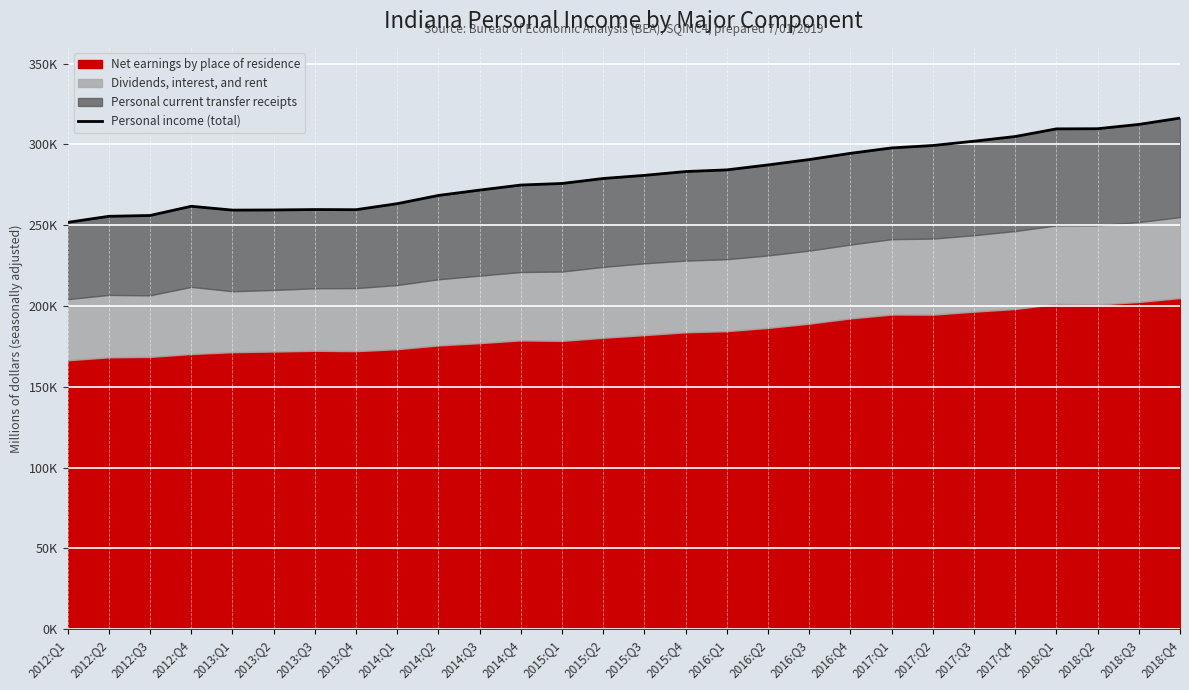

At which label does the data first exceed 280850?

2015:Q3